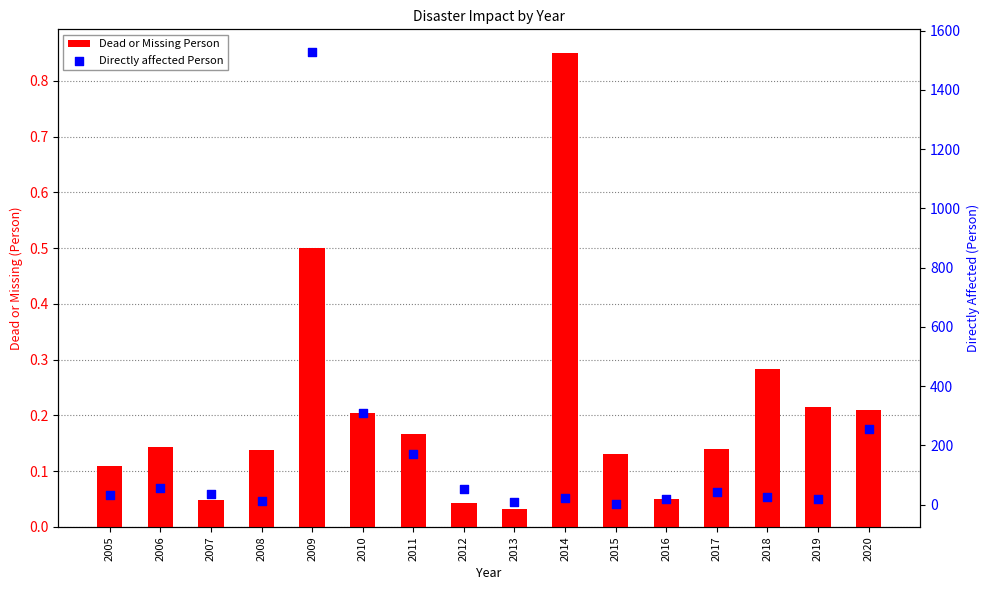

Which series contains the lowest Y value?

Dead or Missing Person